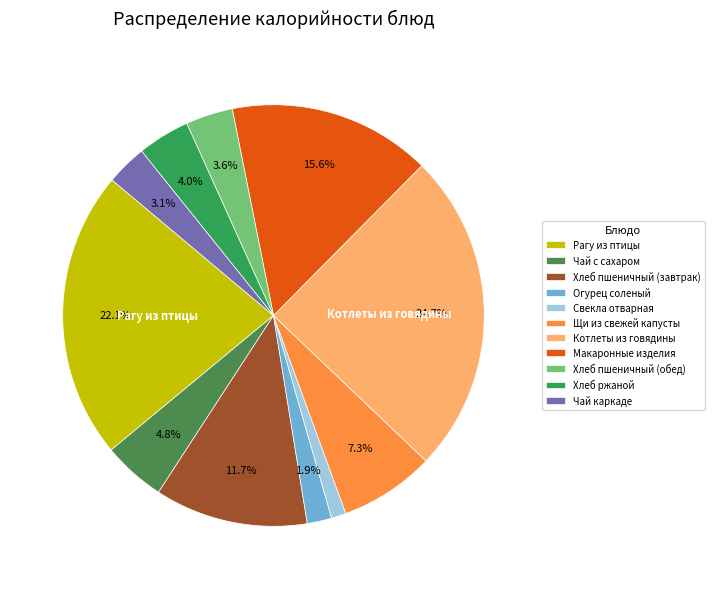

How many segments does this pie chart have?

11